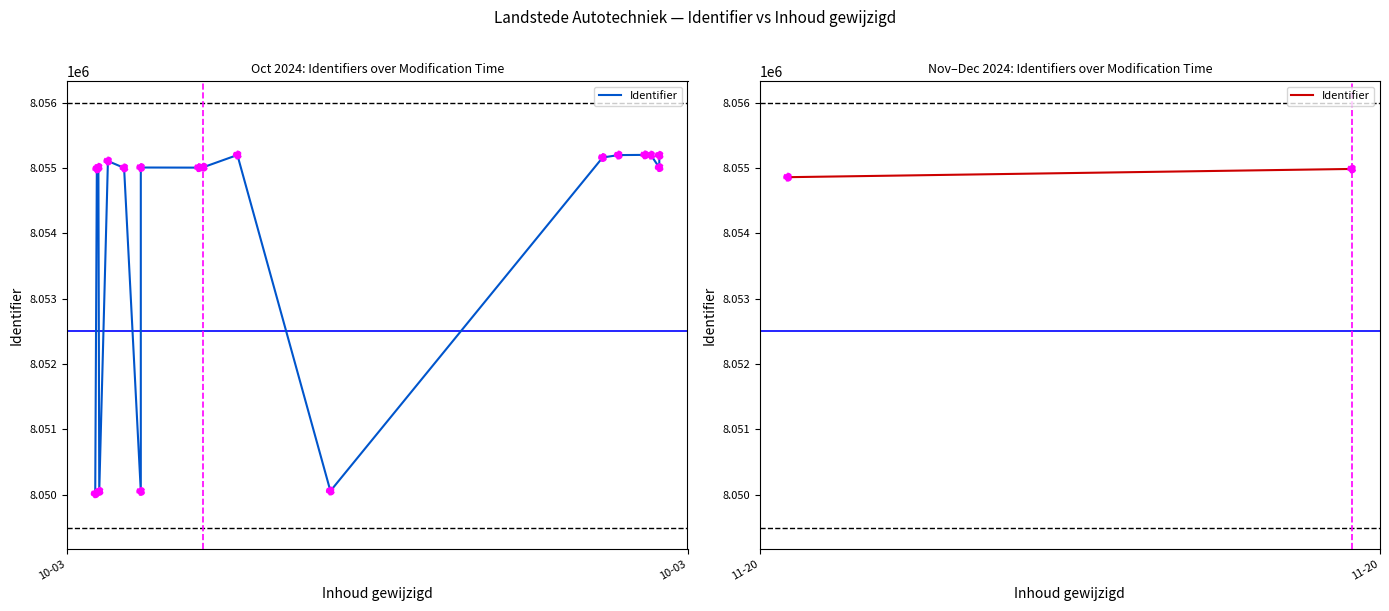

What is the change in value from 10-03 to 10-03?

+126